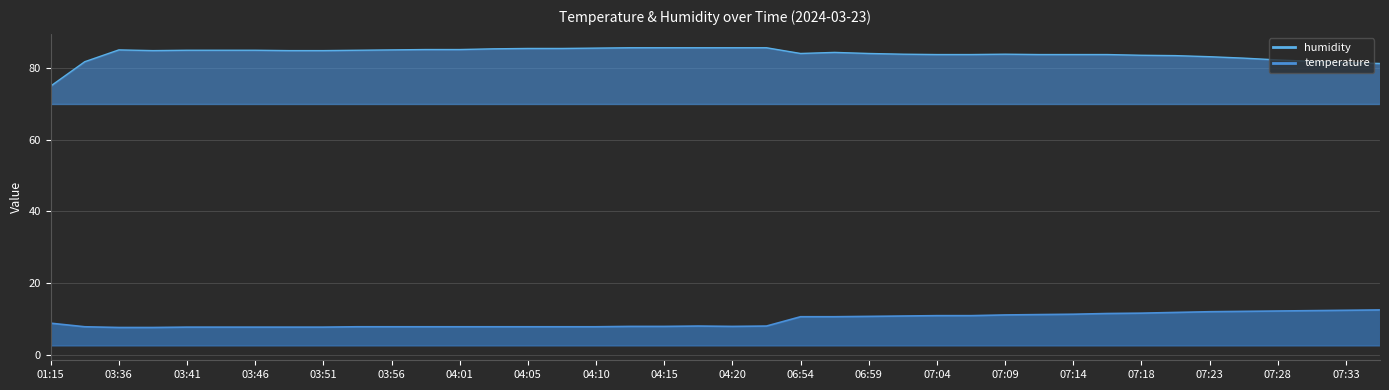

Reading left to right, extract all data points from this chart.

temperature: 8.8	7.8	7.6	7.6	7.7	7.7	7.7	7.7	7.7	7.8	7.8	7.8	7.8	7.8	7.8	7.8	7.8	7.9	7.9	8.0	7.9	8.0	10.6	10.6	10.7	10.8	10.9	10.9	11.1	11.2	11.3	11.5	11.6	11.8	12.0	12.1	12.2	12.3	12.4	12.5
humidity: 75.0	81.8	85.1	84.9	85.0	85.0	85.0	84.9	84.9	85.0	85.1	85.2	85.2	85.4	85.5	85.5	85.6	85.7	85.7	85.7	85.7	85.7	84.1	84.4	84.1	83.9	83.8	83.8	83.9	83.8	83.8	83.8	83.6	83.5	83.2	82.8	82.3	81.9	81.6	81.3